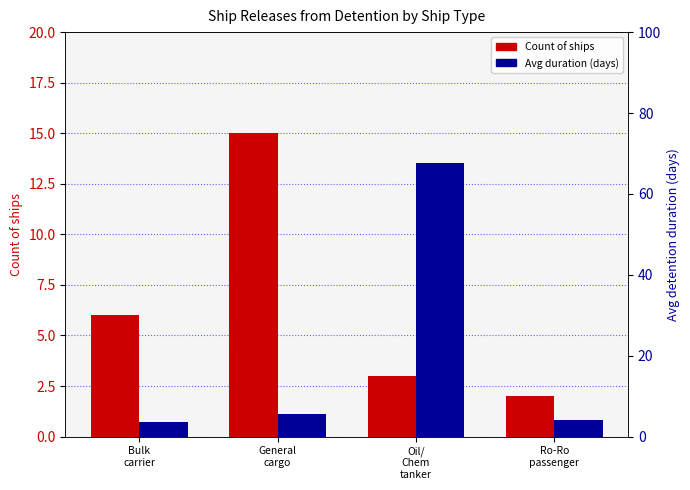

Which series has the largest total across all categories?

Avg duration (days)